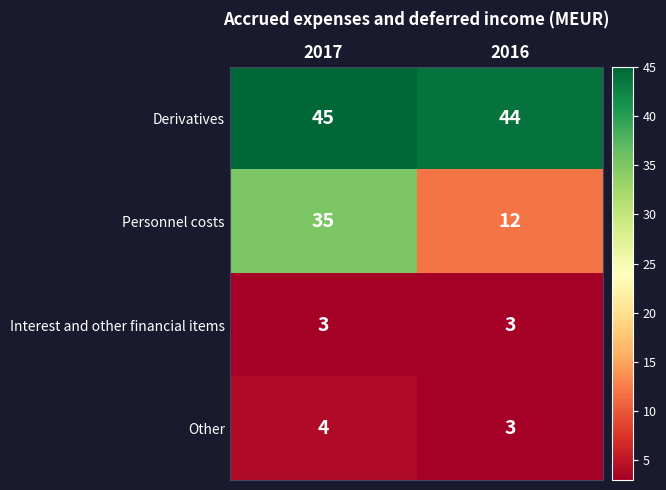

The Other series shows 5 at 2016. True or false?

False